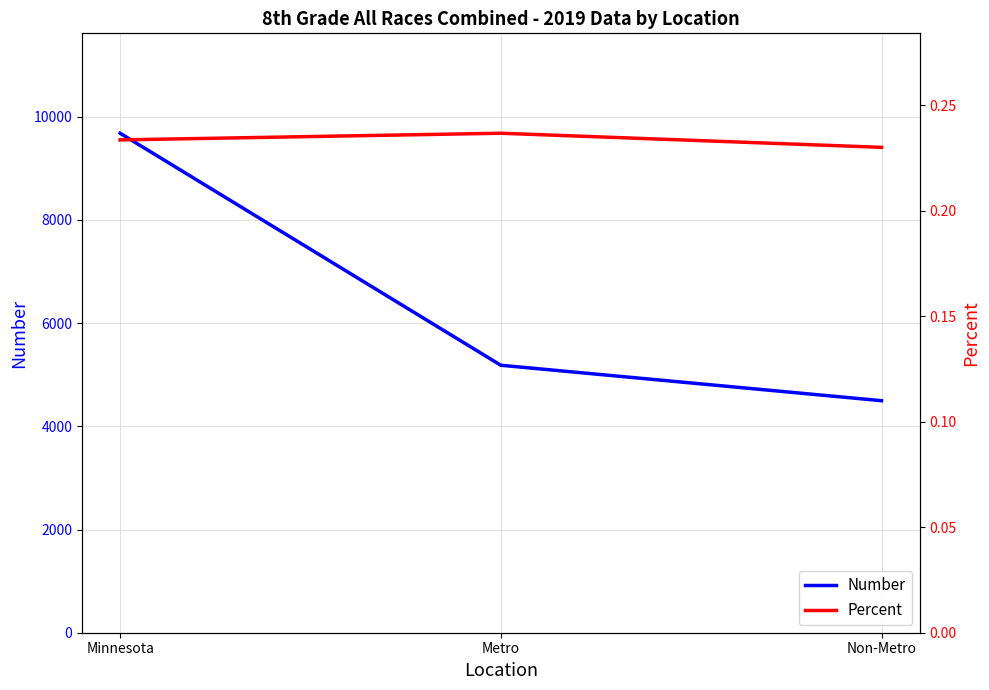

Rank the categories by Number value from highest to lowest.

Minnesota, Metro, Non-Metro